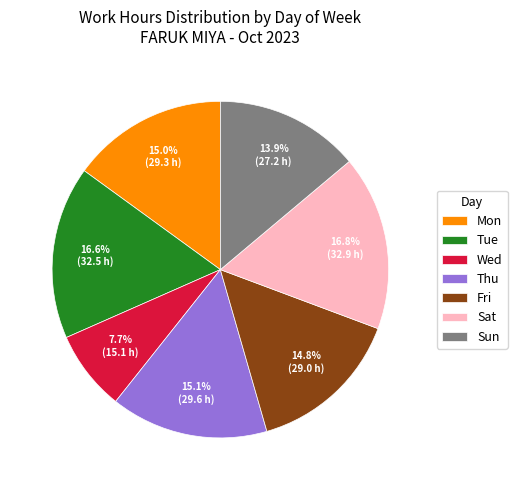

To the nearest percent, what portion does Tue represent?

17%